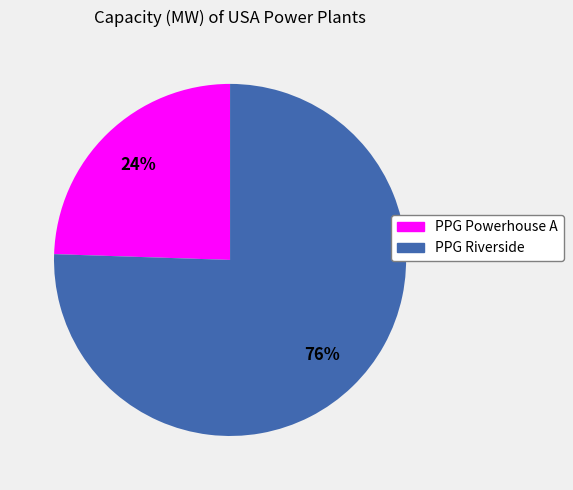

What percentage is the PPG Riverside slice, to the nearest percent?

76%